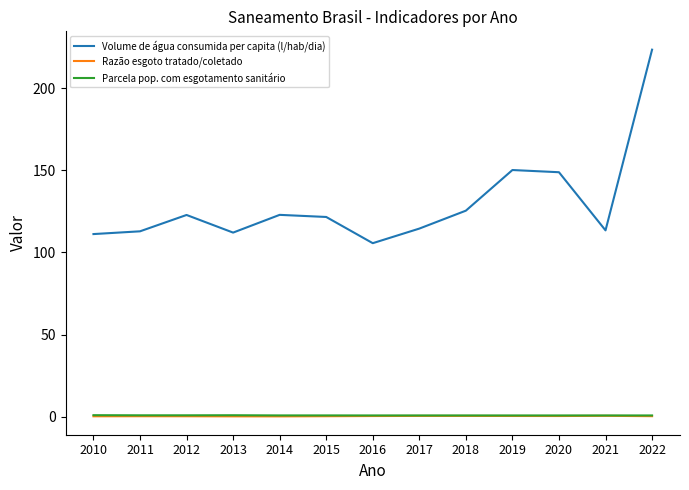

What is the maximum value shown in the chart?

223.6